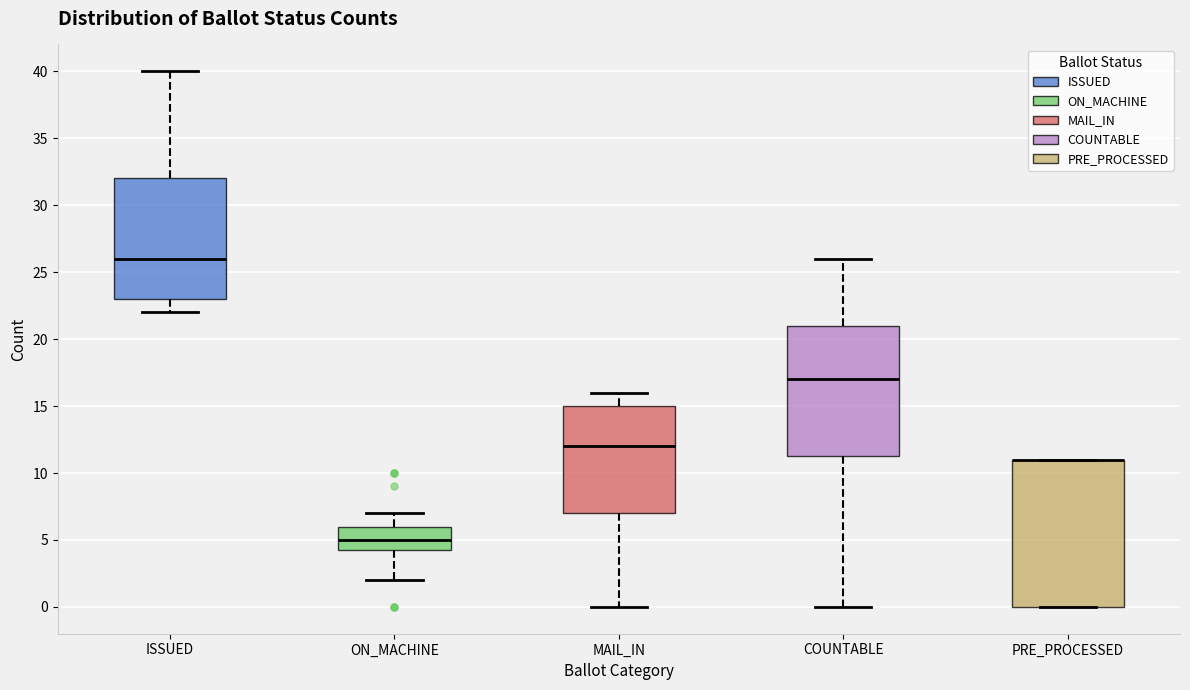

Reading left to right, read every box against the y-axis: the position of its median line, the range the box covers, and the ends of its whiskers. The values are not printed on the chart, so give them approximately, as read against the axis.

ISSUED: median 26.0, box 23.0 to 32.0, whiskers 22.0 to 40.0
ON_MACHINE: median 5.0, box 4.5 to 6.0, whiskers 2.0 to 7.0
MAIL_IN: median 12.0, box 7.0 to 15.0, whiskers 0.0 to 16.0
COUNTABLE: median 17.0, box 11.5 to 21.0, whiskers 0.0 to 26.0
PRE_PROCESSED: median 11.0 (drawn on the box's upper edge), box 0.0 to 11.0, whiskers 0.0 to 11.0